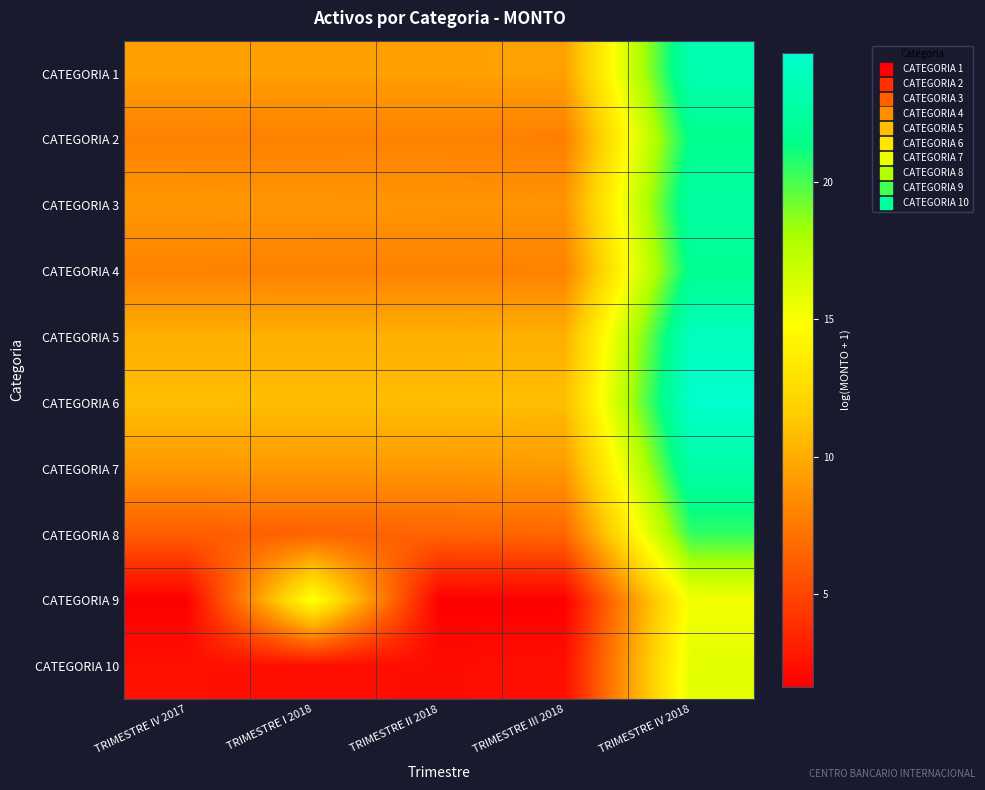

Reading left to right, list all the values displayed in this chart.

CATEGORIA 1: TRIMESTRE IV 2017=9.4	TRIMESTRE I 2018=9.4	TRIMESTRE II 2018=9.4	TRIMESTRE III 2018=9.5	TRIMESTRE IV 2018=23.3
CATEGORIA 2: TRIMESTRE IV 2017=7.8	TRIMESTRE I 2018=7.9	TRIMESTRE II 2018=7.9	TRIMESTRE III 2018=7.8	TRIMESTRE IV 2018=21.7
CATEGORIA 3: TRIMESTRE IV 2017=9.0	TRIMESTRE I 2018=8.9	TRIMESTRE II 2018=8.9	TRIMESTRE III 2018=8.8	TRIMESTRE IV 2018=22.7
CATEGORIA 4: TRIMESTRE IV 2017=7.9	TRIMESTRE I 2018=7.9	TRIMESTRE II 2018=7.9	TRIMESTRE III 2018=7.9	TRIMESTRE IV 2018=21.8
CATEGORIA 5: TRIMESTRE IV 2017=10.1	TRIMESTRE I 2018=10.1	TRIMESTRE II 2018=10.2	TRIMESTRE III 2018=10.2	TRIMESTRE IV 2018=24.0
CATEGORIA 6: TRIMESTRE IV 2017=10.8	TRIMESTRE I 2018=10.8	TRIMESTRE II 2018=10.8	TRIMESTRE III 2018=10.8	TRIMESTRE IV 2018=24.7
CATEGORIA 7: TRIMESTRE IV 2017=9.0	TRIMESTRE I 2018=9.0	TRIMESTRE II 2018=9.0	TRIMESTRE III 2018=9.1	TRIMESTRE IV 2018=22.9
CATEGORIA 8: TRIMESTRE IV 2017=6.2	TRIMESTRE I 2018=6.4	TRIMESTRE II 2018=6.4	TRIMESTRE III 2018=6.7	TRIMESTRE IV 2018=20.4
CATEGORIA 9: TRIMESTRE IV 2017=1.6	TRIMESTRE I 2018=15.2	TRIMESTRE II 2018=1.6	TRIMESTRE III 2018=1.6	TRIMESTRE IV 2018=15.2
CATEGORIA 10: TRIMESTRE IV 2017=2.5	TRIMESTRE I 2018=2.3	TRIMESTRE II 2018=2.2	TRIMESTRE III 2018=2.4	TRIMESTRE IV 2018=15.9